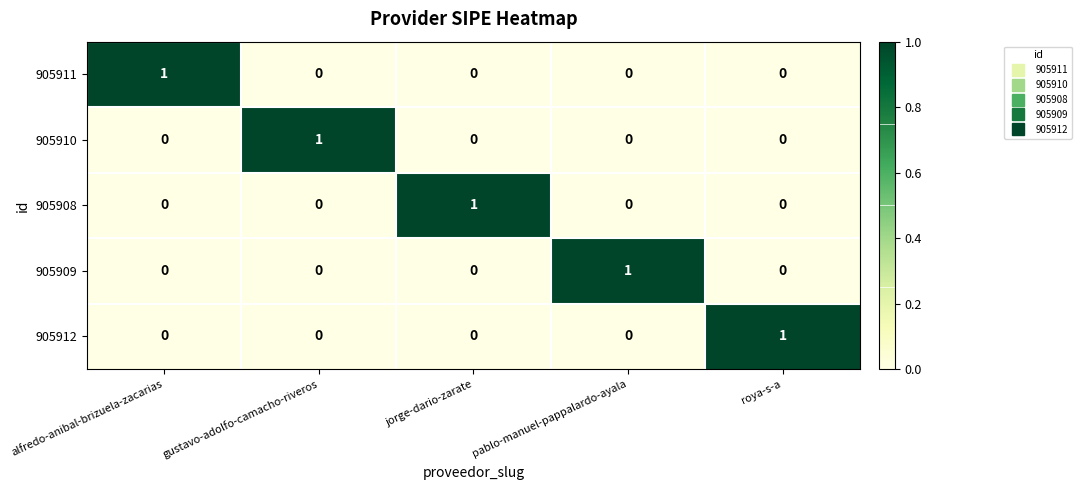

What is the maximum value shown in the chart?

1